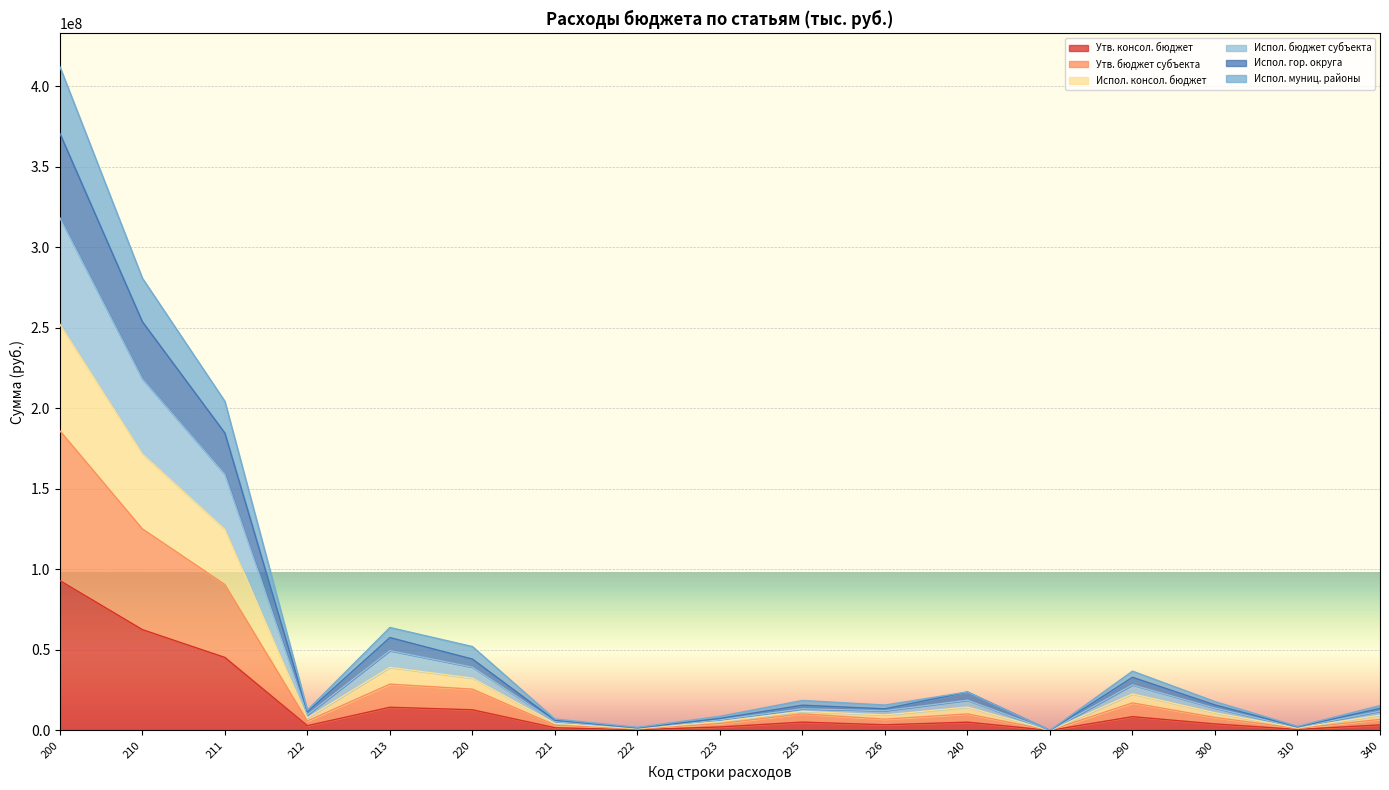

In Испол. муниц. районы, how many points are lower than both neighbors (excluding endpoints)?

5